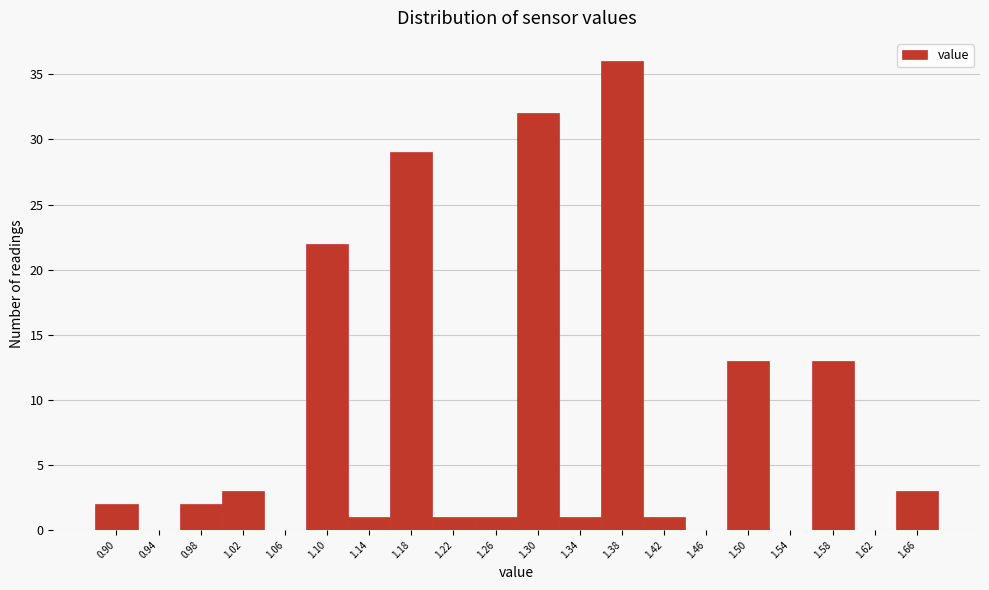

Reading right to left, list all the values displayed in this chart.

1.66=3	1.62=0	1.58=13	1.54=0	1.50=13	1.46=0	1.42=1	1.38=36	1.34=1	1.30=32	1.26=1	1.22=1	1.18=29	1.14=1	1.10=22	1.06=0	1.02=3	0.98=2	0.94=0	0.90=2